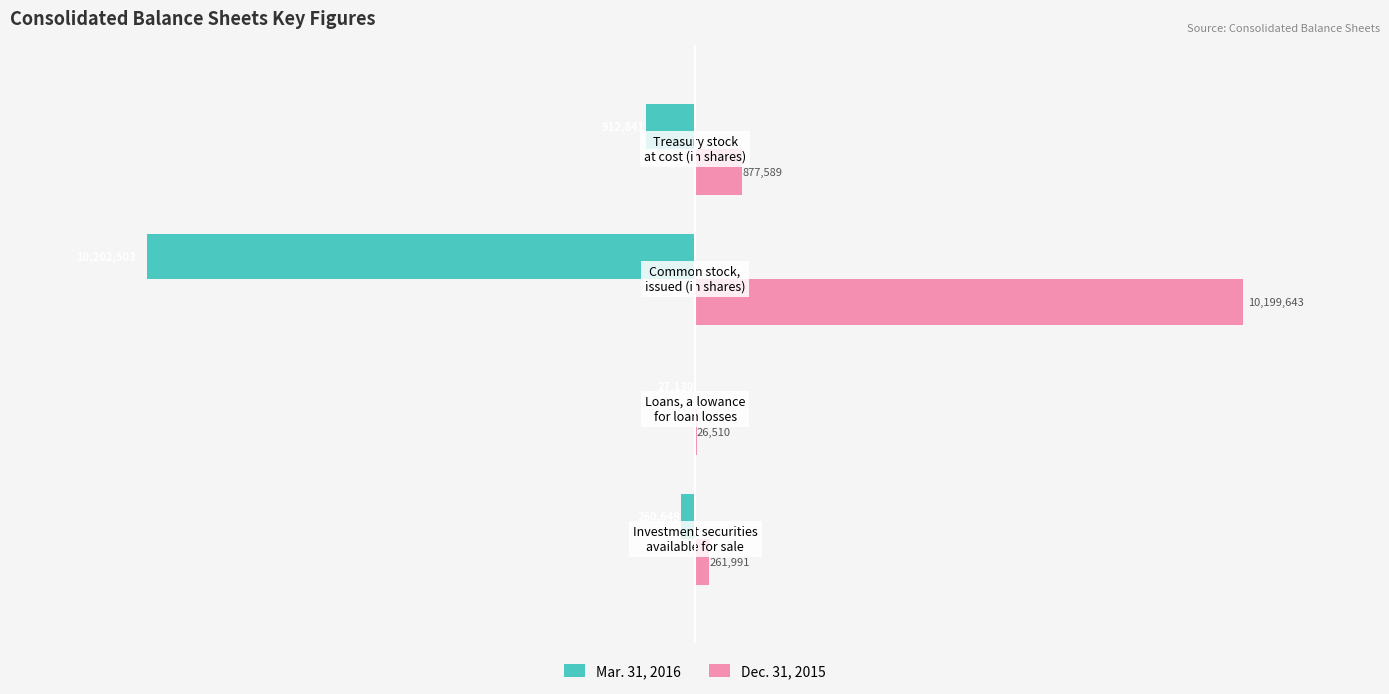

What are all the series names shown in the legend?

Mar. 31, 2016, Dec. 31, 2015